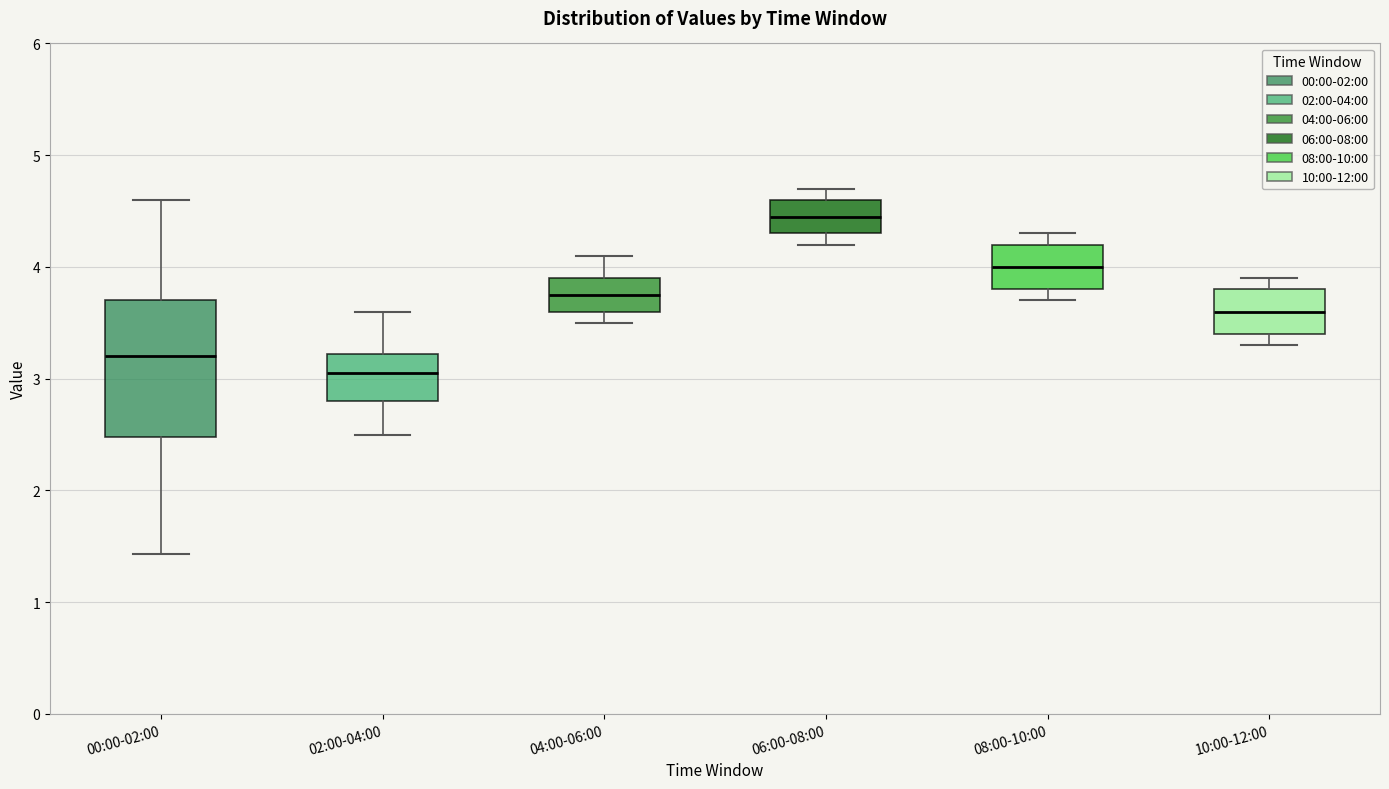

Comparing the boxes themselves (not the whiskers), which one is the tallest?

00:00-02:00